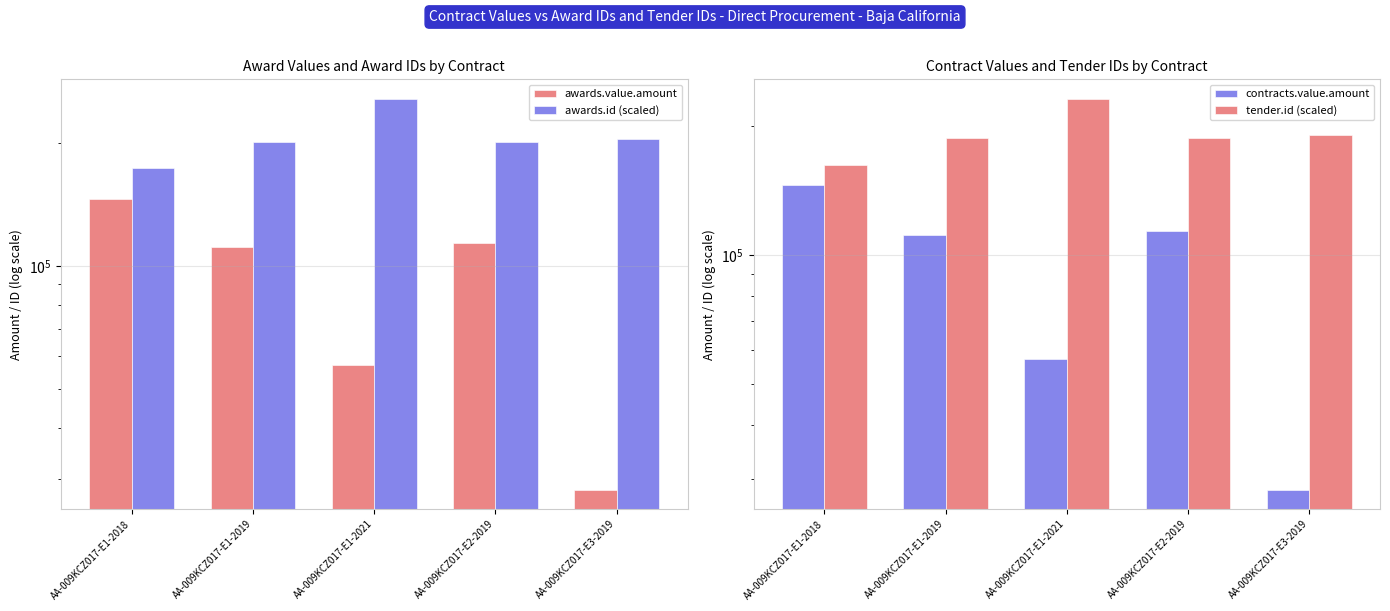

Between AA-009KCZ017-E1-2018 and AA-009KCZ017-E1-2019, which series saw the biggest shift?

awards.value.amount